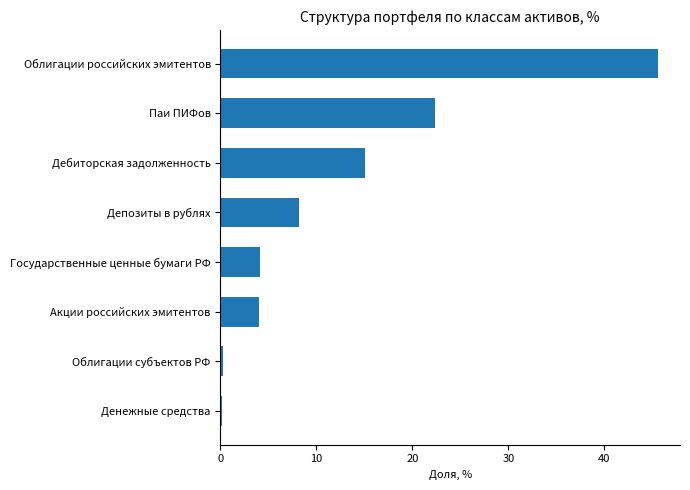

What is the maximum value shown in the chart?

45.6